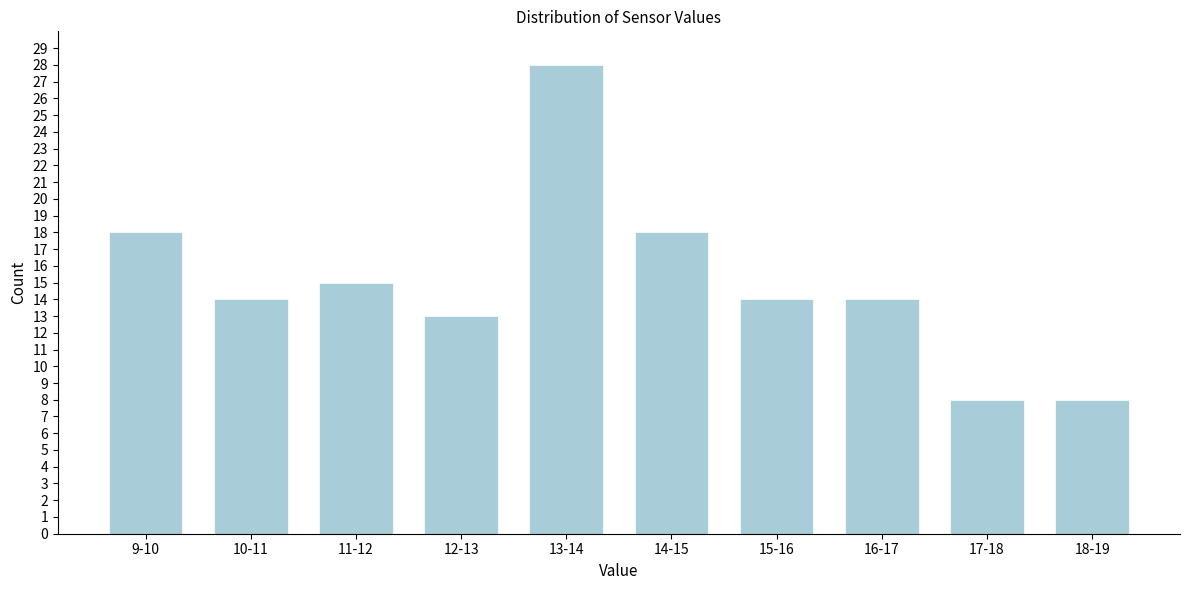

Reading left to right, extract all data points from this chart.

18	14	15	13	28	18	14	14	8	8